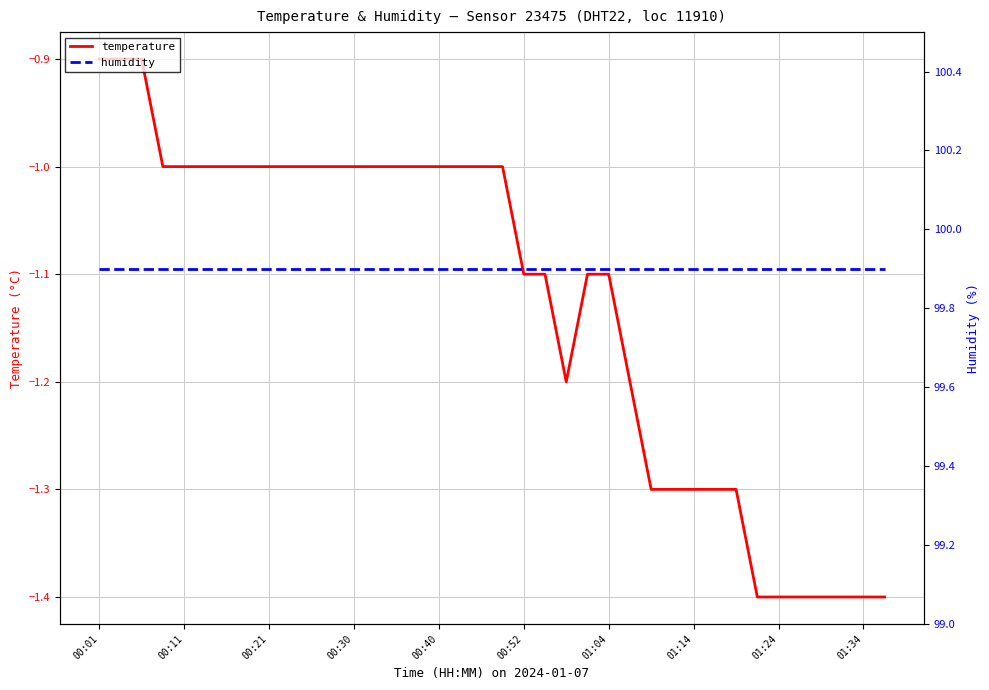

List the series in order of their peak value, lowest first.

temperature, humidity